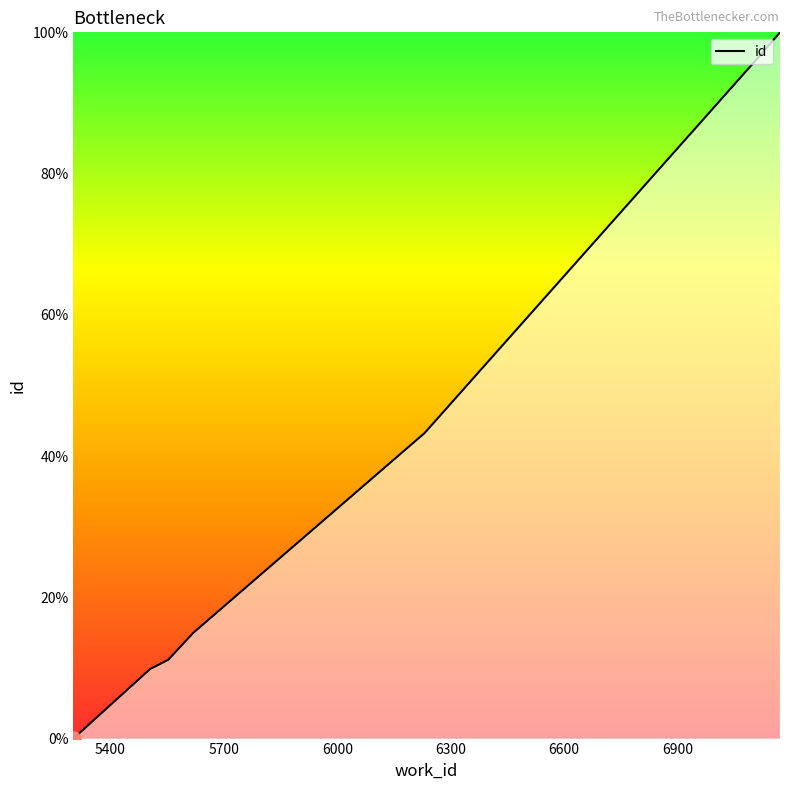

Does the chart have visible grid lines?

No